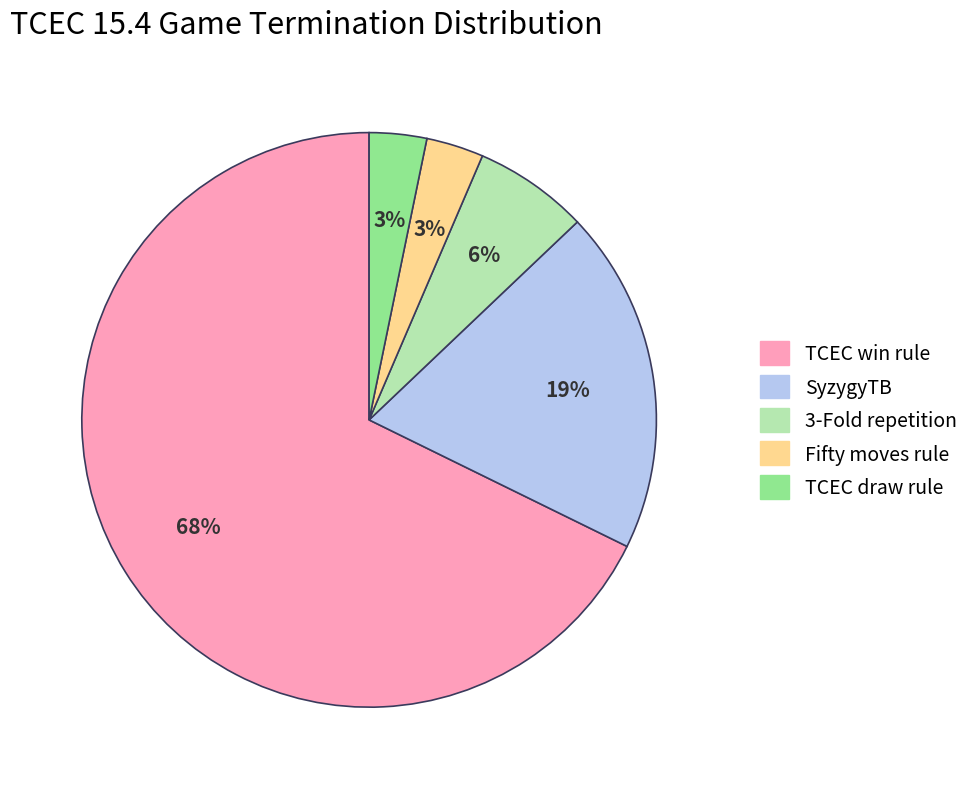

Is there any slice that represents more than half of the pie?

Yes